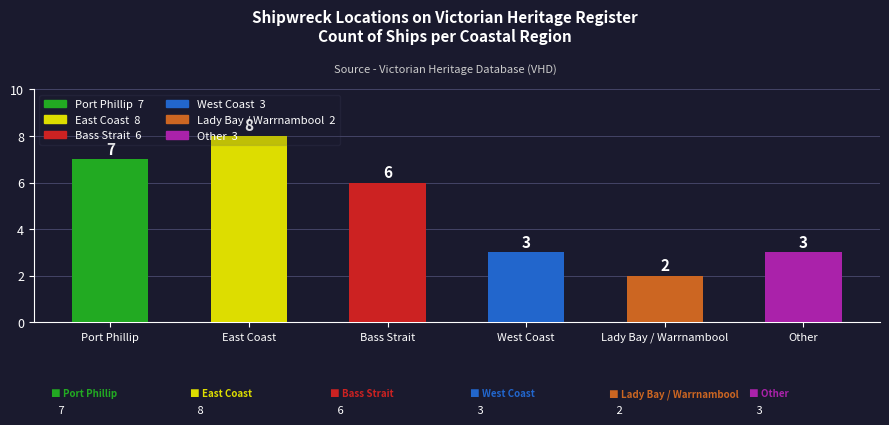

Which has a higher value, Lady Bay / Warrnambool or Other?

Other